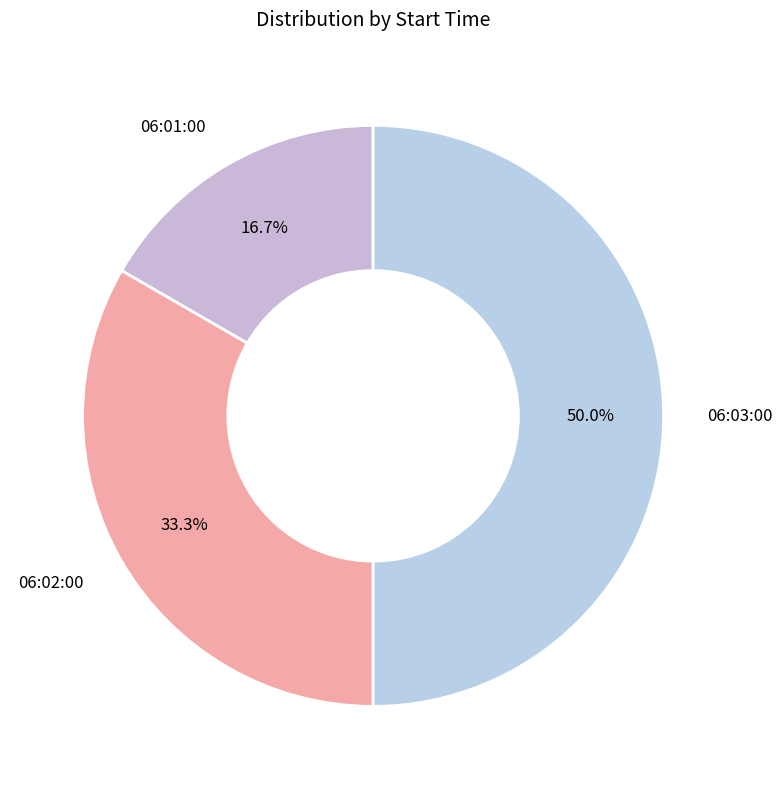

What is the largest slice in the pie chart?

06:03:00